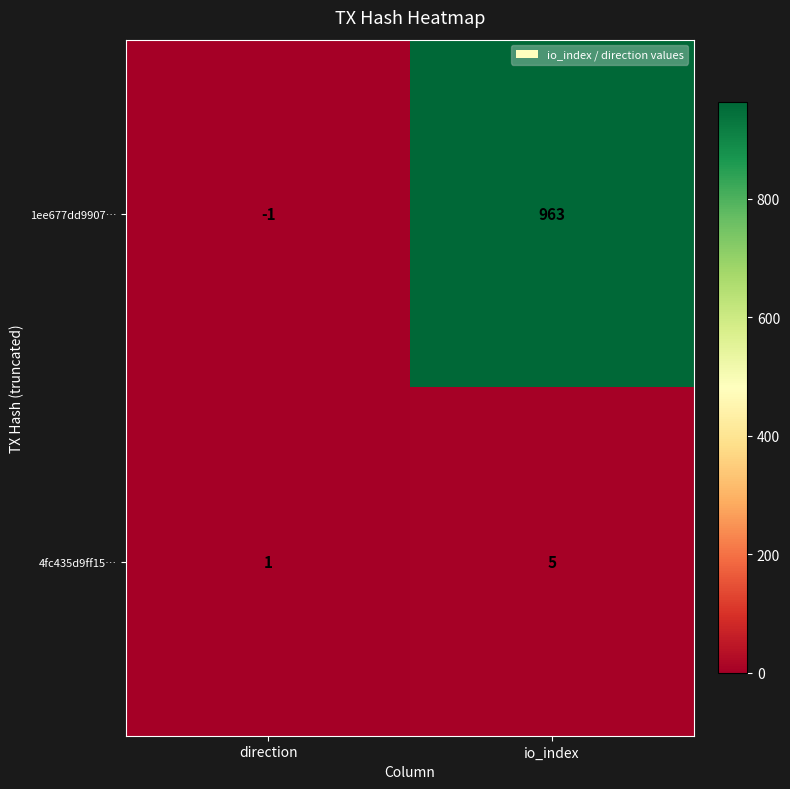

True or false: 1ee677dd9907… has a value of 963 at io_index.

True